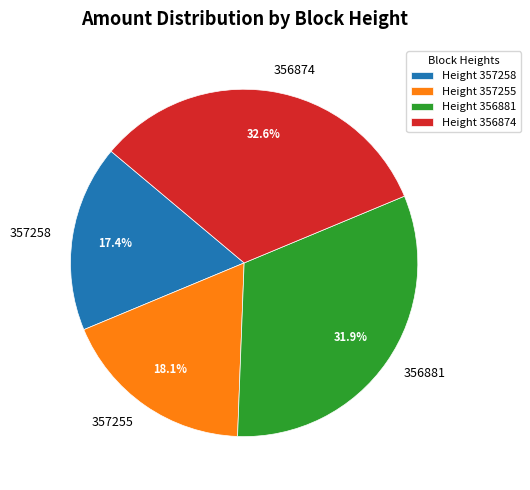

Is there any slice that represents more than half of the pie?

No